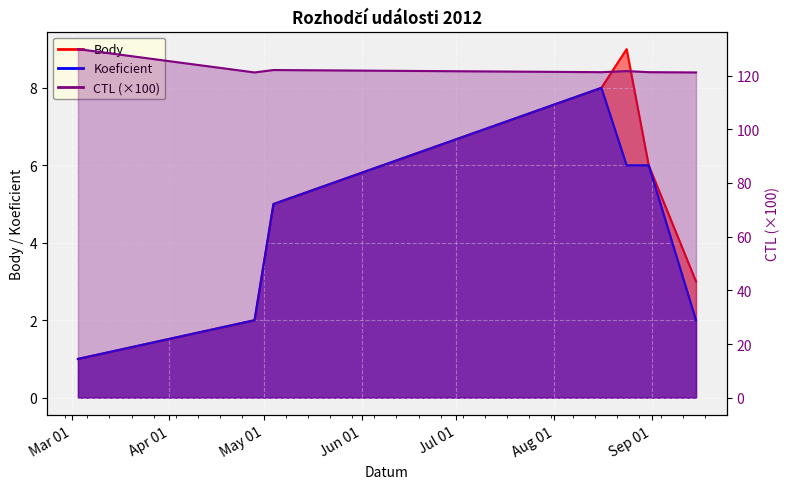

What is the smallest value displayed?

1.0